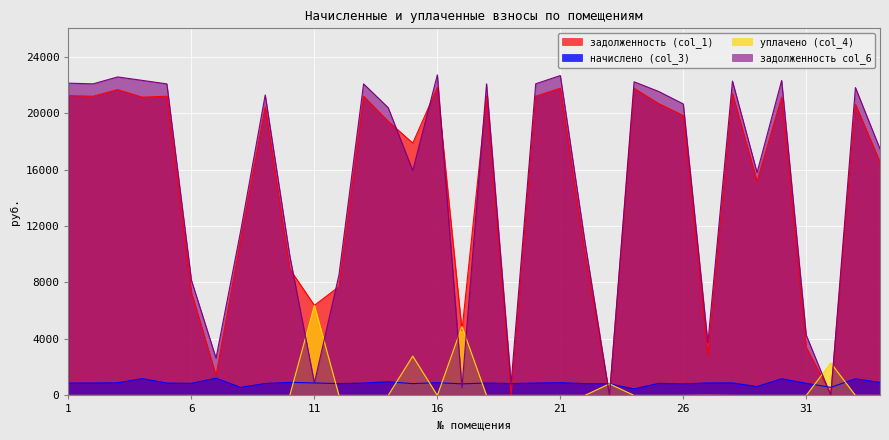

Where does the задолженность (col_1) series first go above 19824?

1